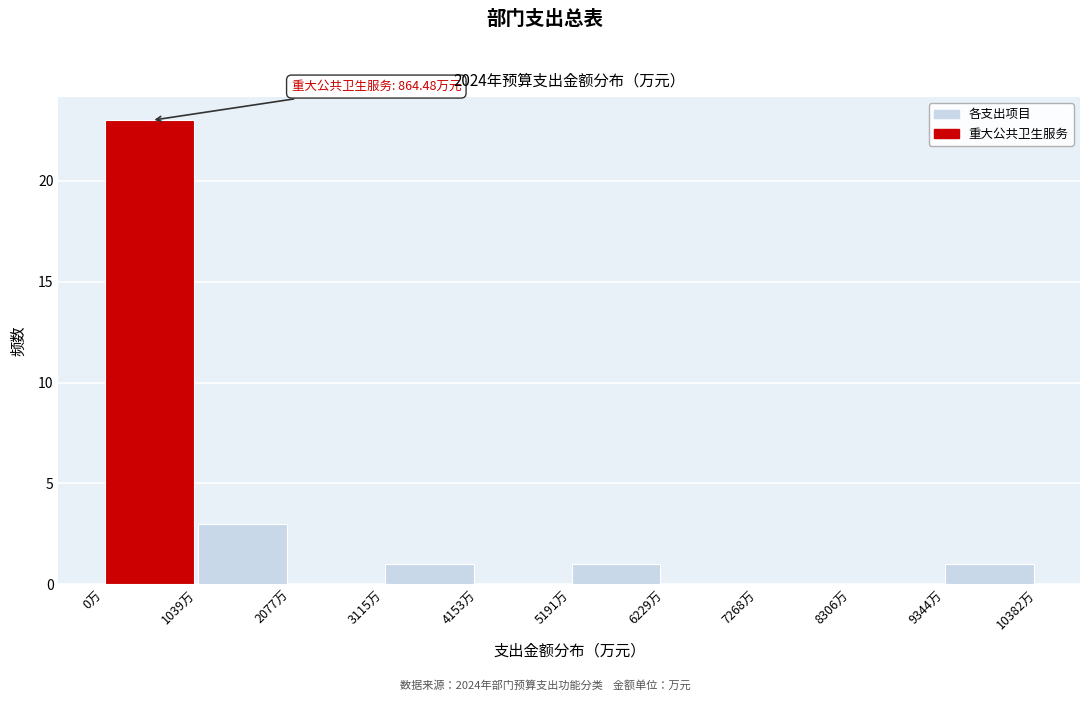

Over which range of the x-axis is the bar tallest?

0 to 1000